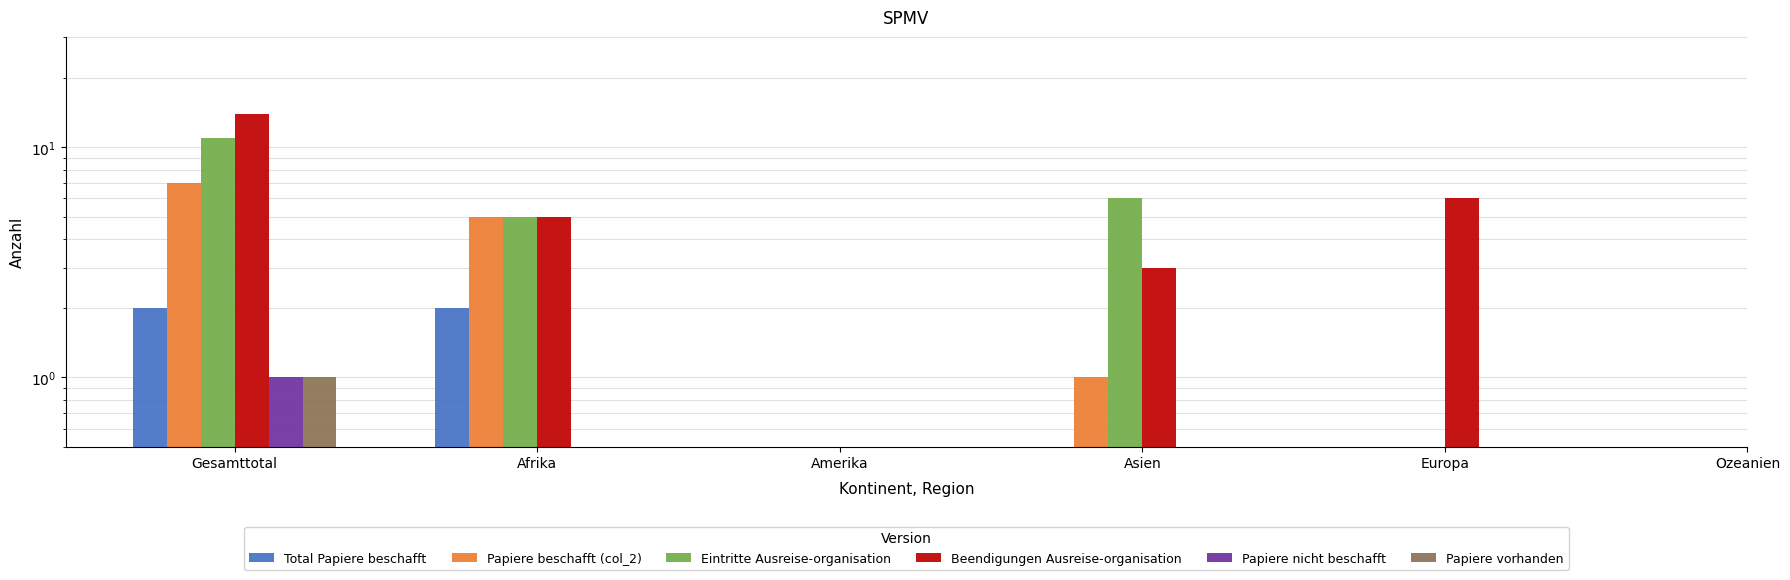

Are the bars horizontal?

No